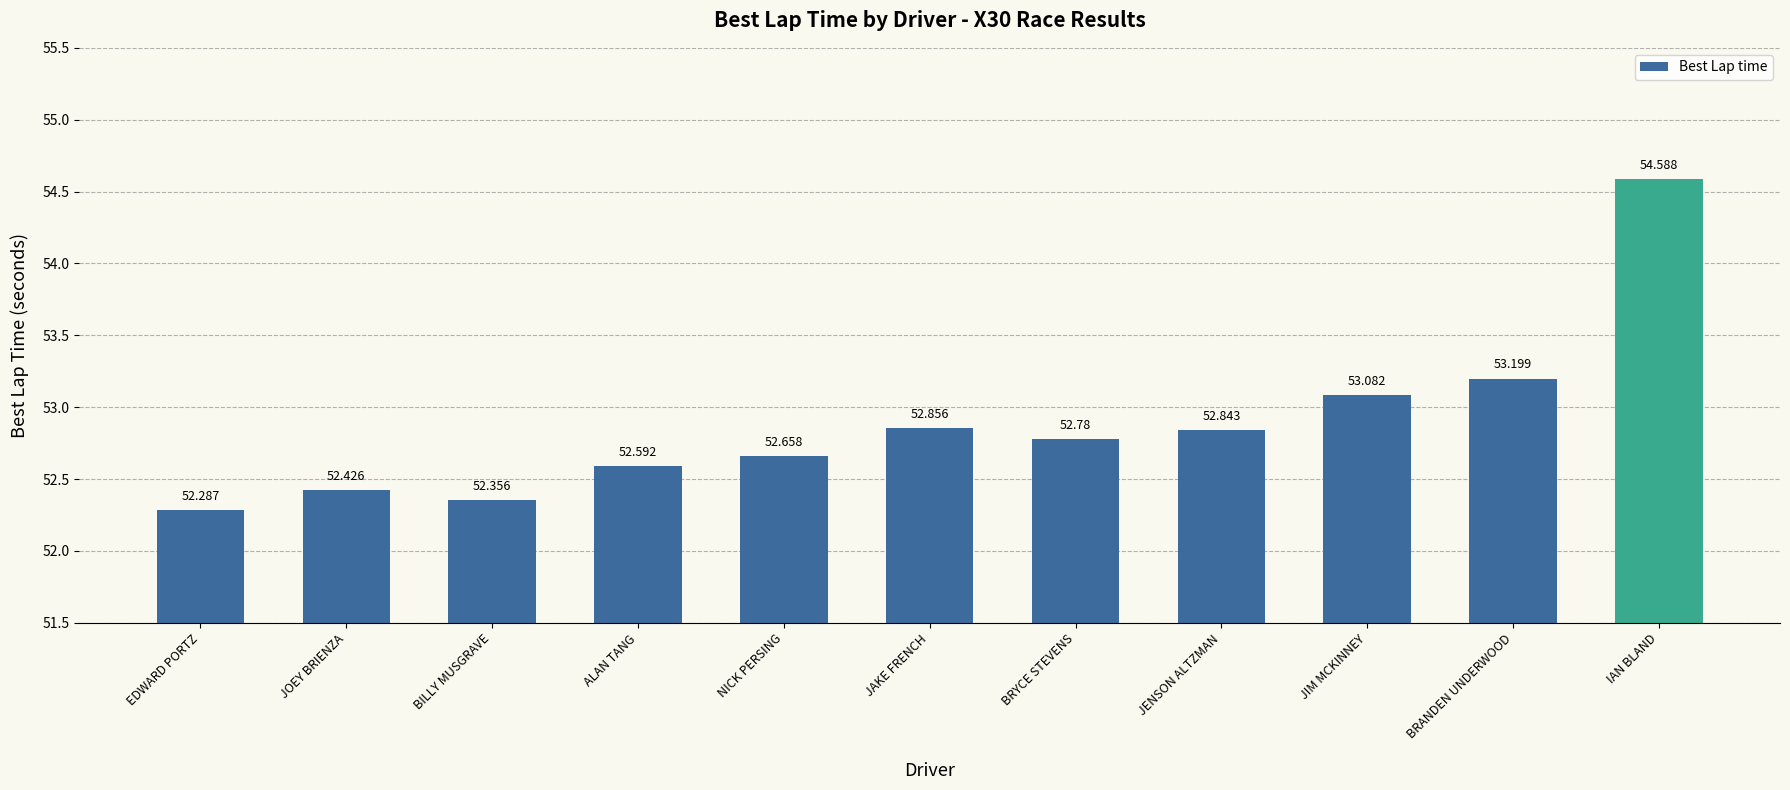

What is the minimum value shown in the chart?

52.3